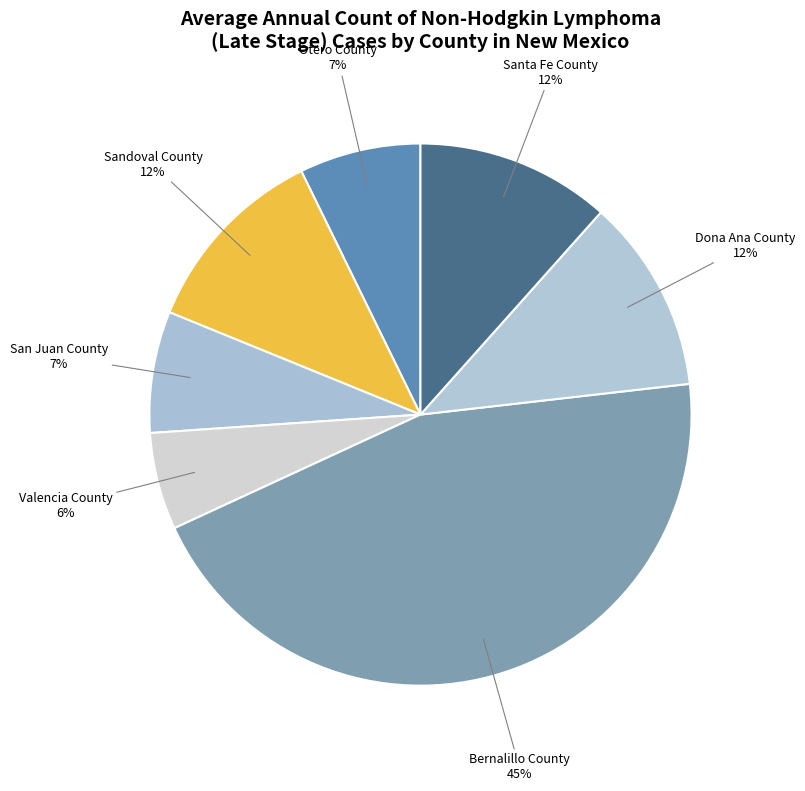

What percentage is the Bernalillo County slice, to the nearest percent?

45%